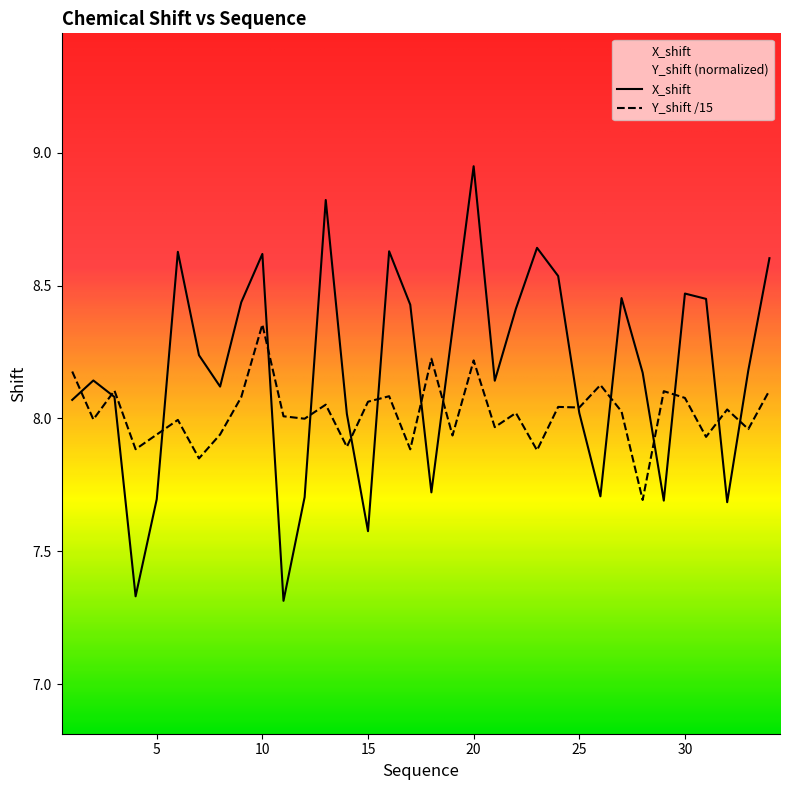

What value does the Y_shift series have at 9?

8.1